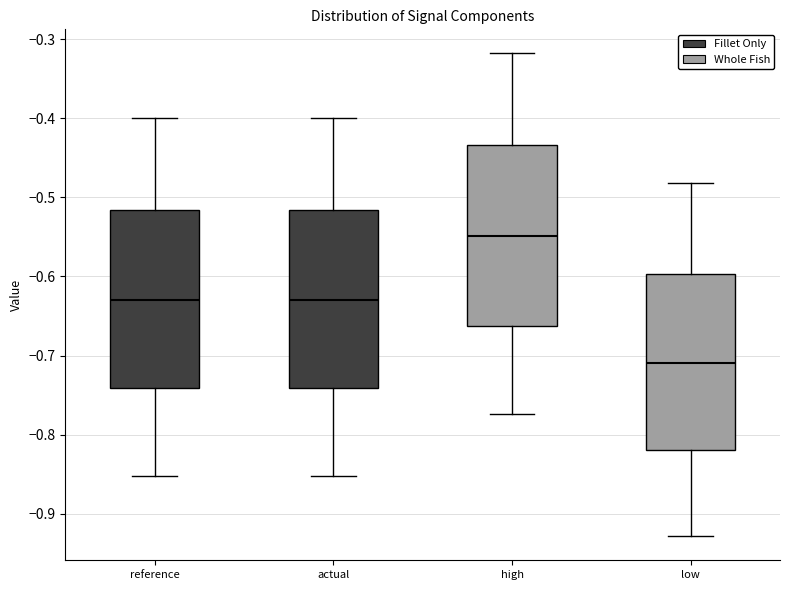

Reading left to right, transcribe this box plot: for each box, give where its median line is, the range the box spans, and where its two whiskers end, as read against the y-axis. The values are not printed on the chart, so give them approximately, as read against the axis.

reference: median -0.63, box -0.74 to -0.52, whiskers -0.85 to -0.40
actual: median -0.63, box -0.74 to -0.52, whiskers -0.85 to -0.40
high: median -0.55, box -0.66 to -0.43, whiskers -0.77 to -0.32
low: median -0.71, box -0.82 to -0.60, whiskers -0.93 to -0.48